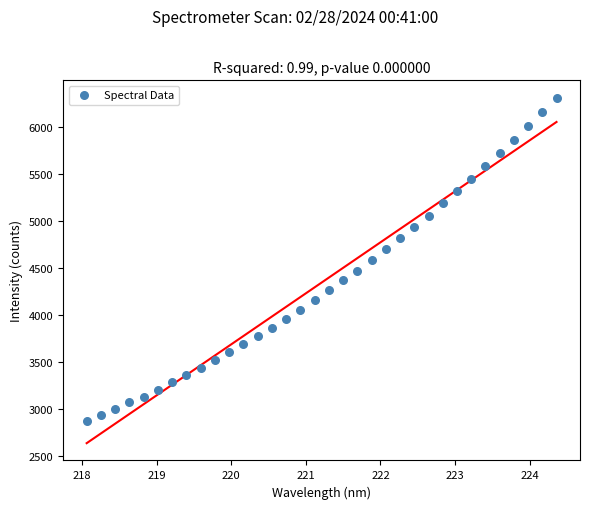

What is the range of X values (max minus min)?

6.3